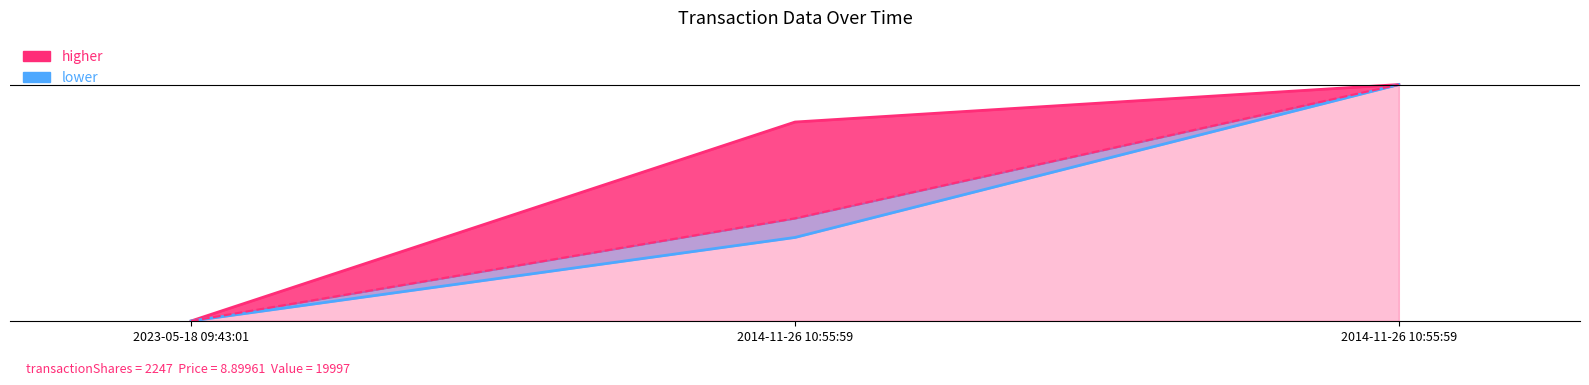

Which category has the highest value in the transactionPricePerShare series?

2014-11-26 10:55:59